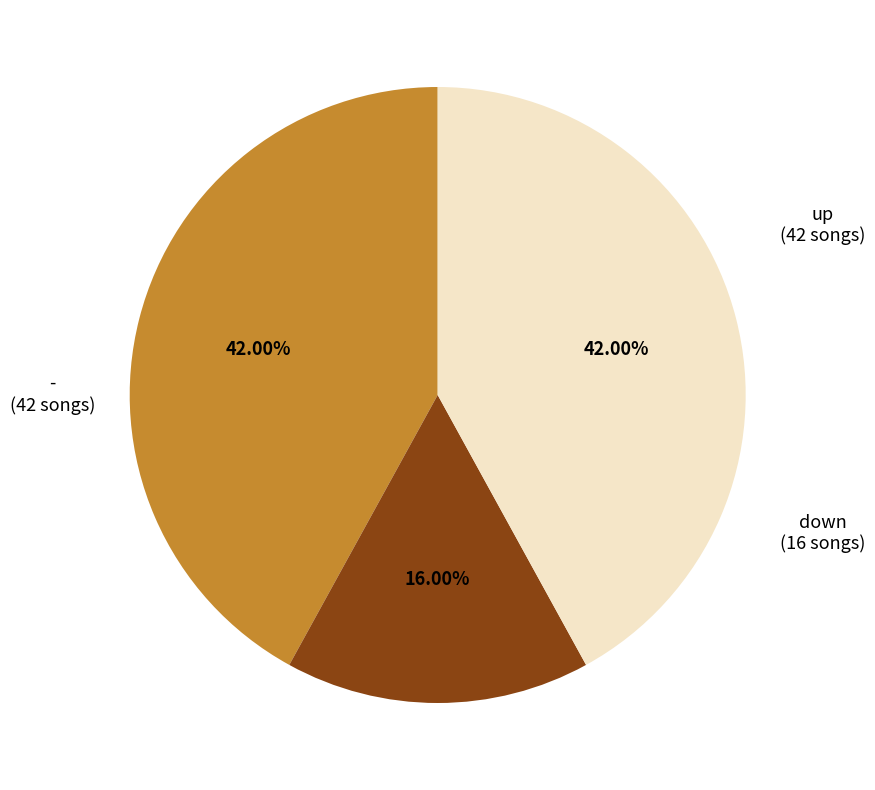

Does any single category account for the majority?

No